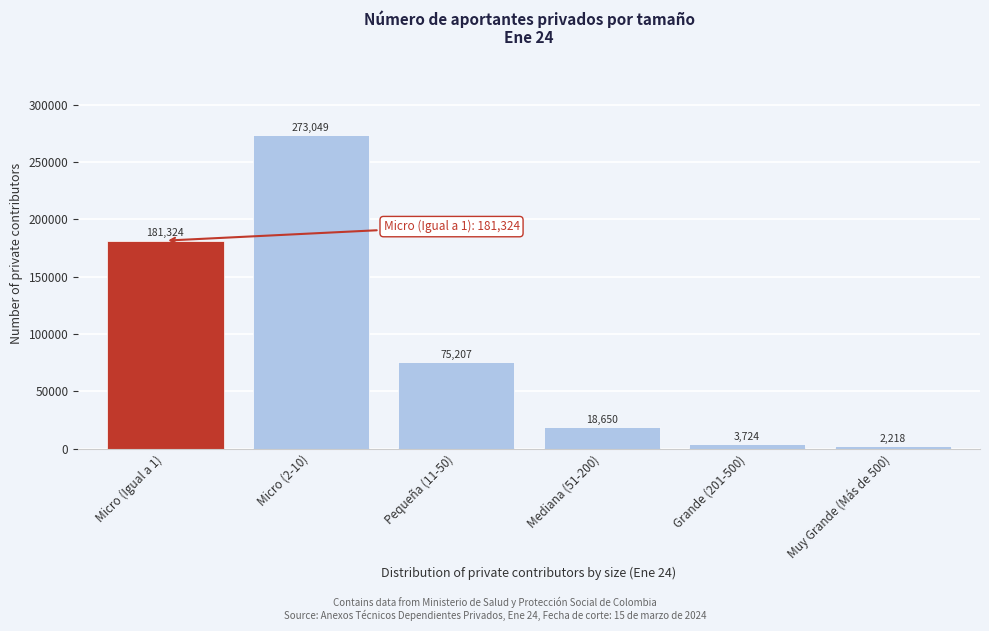

Reading left to right, transcribe all the data shown in this chart.

Micro (Igual a 1)=181324	Micro (2-10)=273049	Pequeña (11-50)=75207	Mediana (51-200)=18650	Grande (201-500)=3724	Muy Grande (Más de 500)=2218